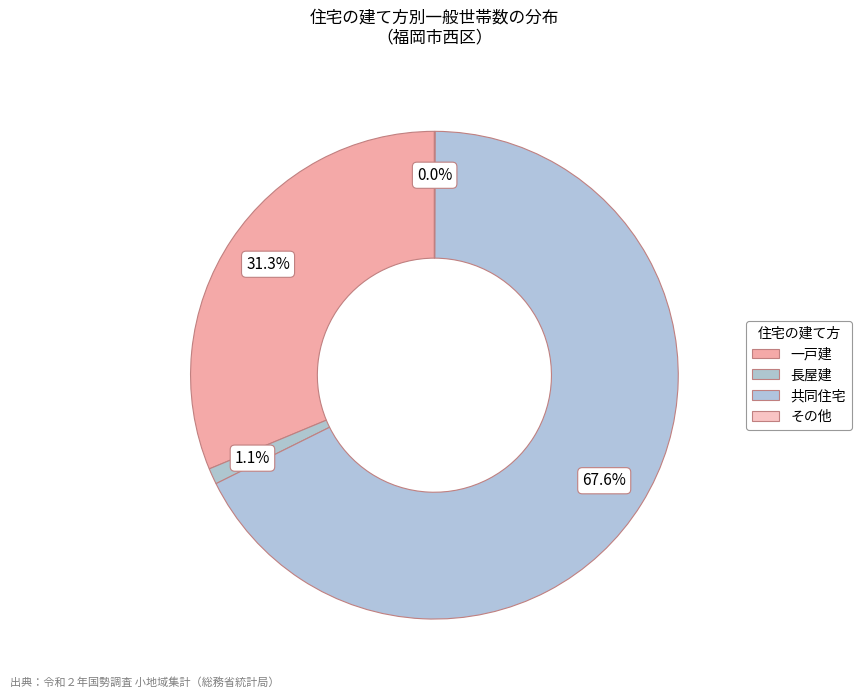

Approximately how many times larger is the value at 一戸建 compared to 長屋建?

29.5